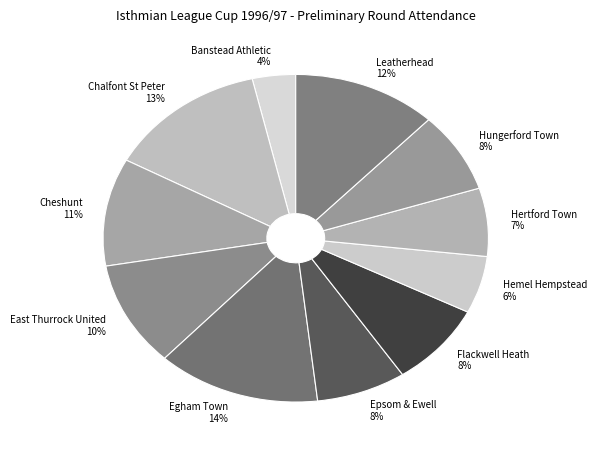

Is it true that Flackwell Heath is 8% of the pie?

True